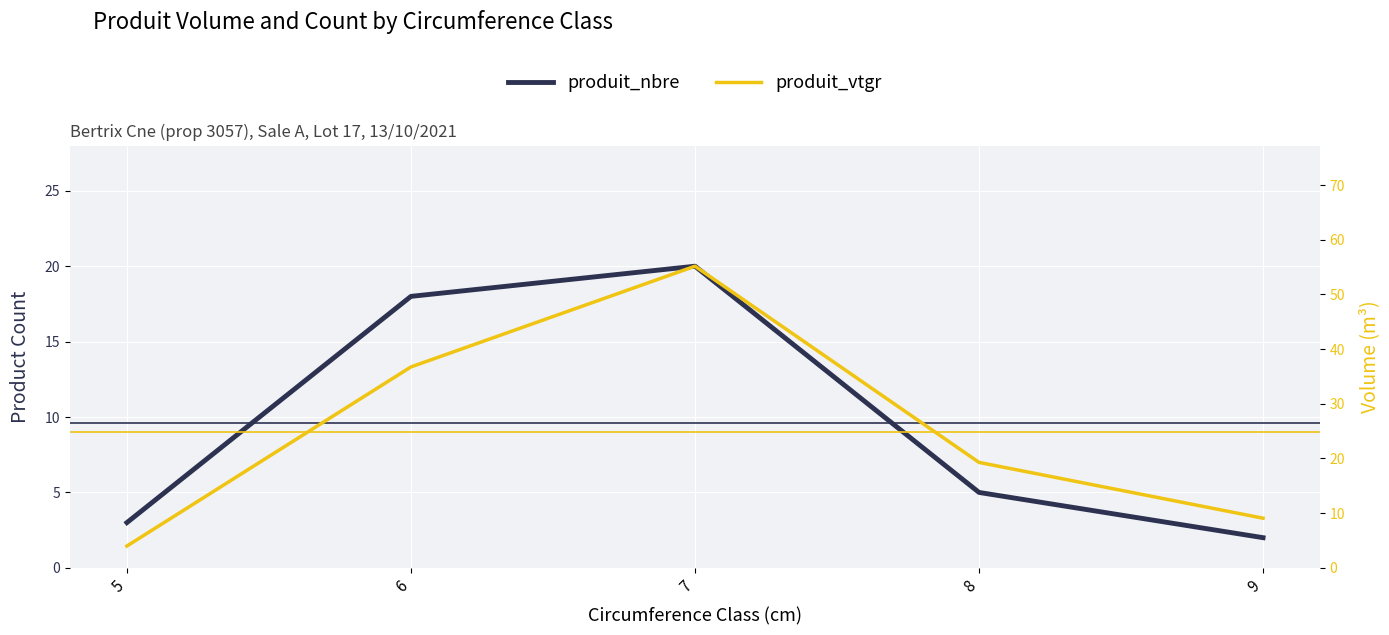

In produit_vtgr, how many points are higher than both neighbors (excluding endpoints)?

1